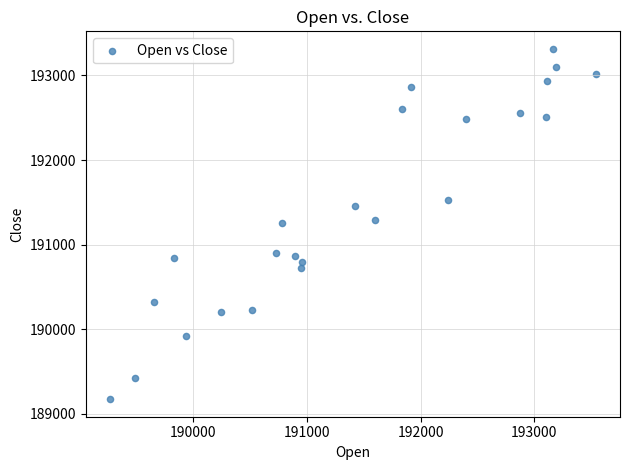

What is the range of X values (max minus min)?

4271